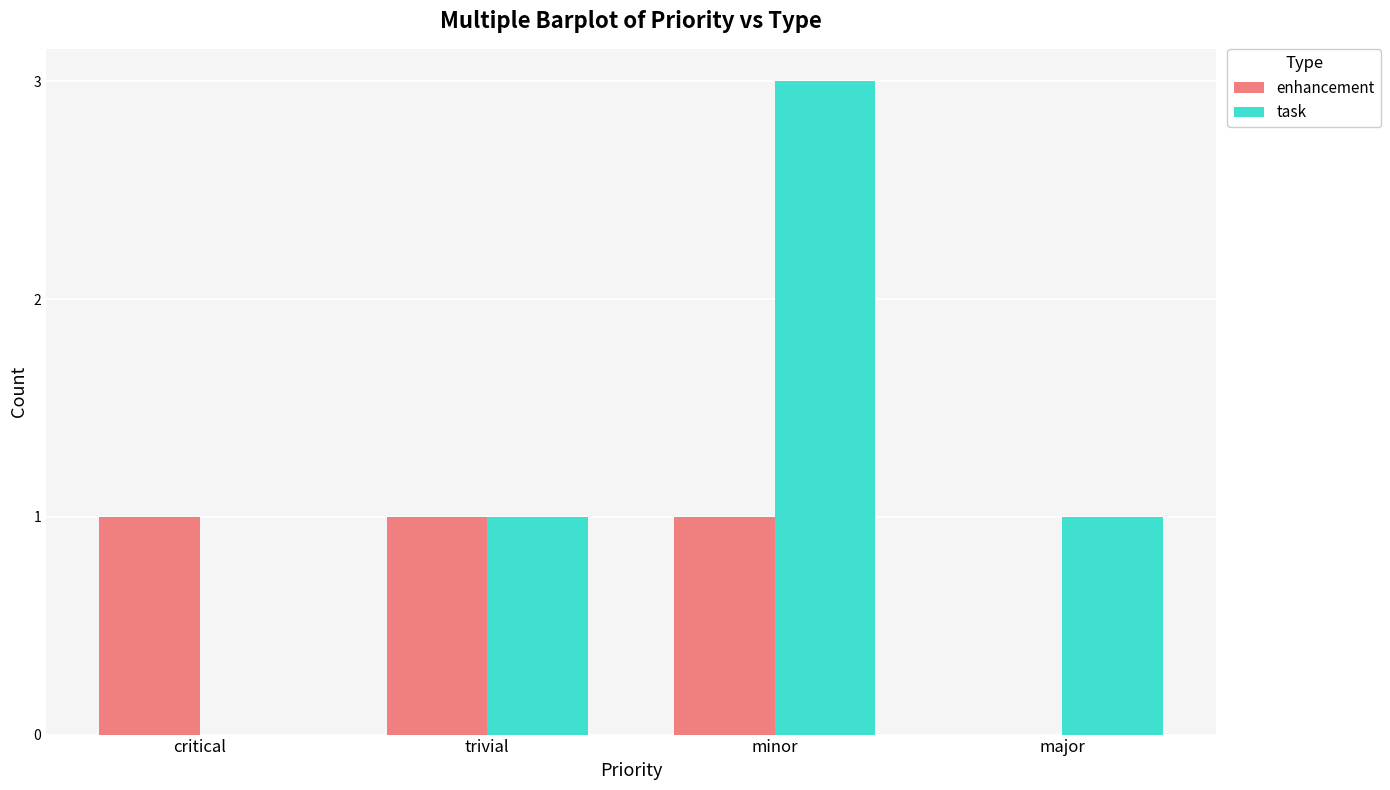

What is the highest value of the task series?

3